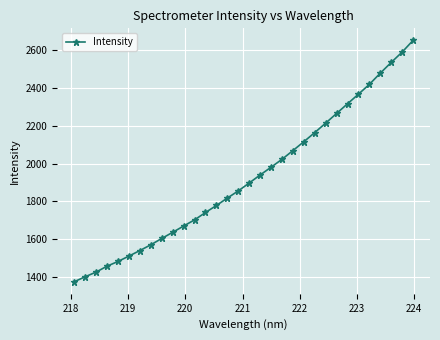

True or false: there are more than 2 points higher than both neighbors.

False